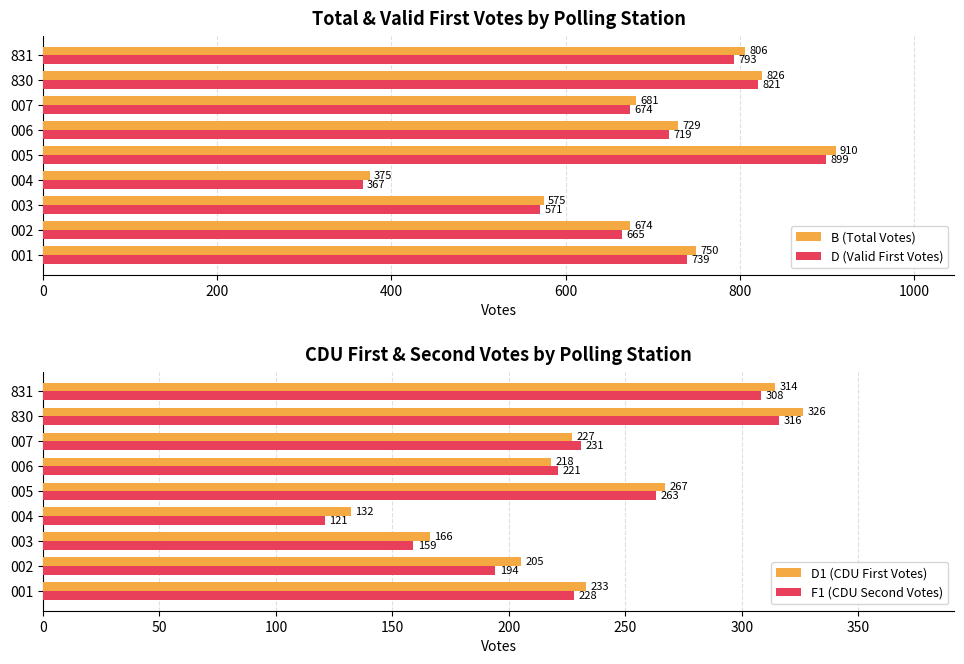

What is the maximum value for D (Valid First Votes)?

899